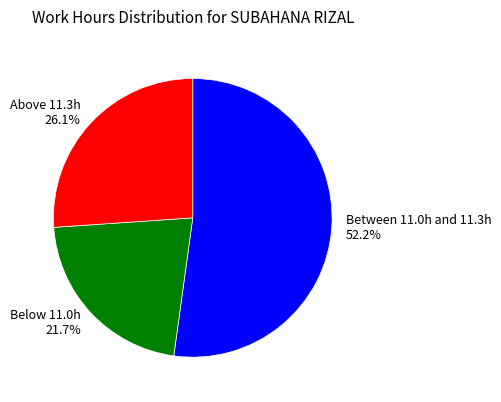

Rank the categories by value from lowest to highest.

Below 11.0h 21.7%, Above 11.3h 26.1%, Between 11.0h and 11.3h 52.2%